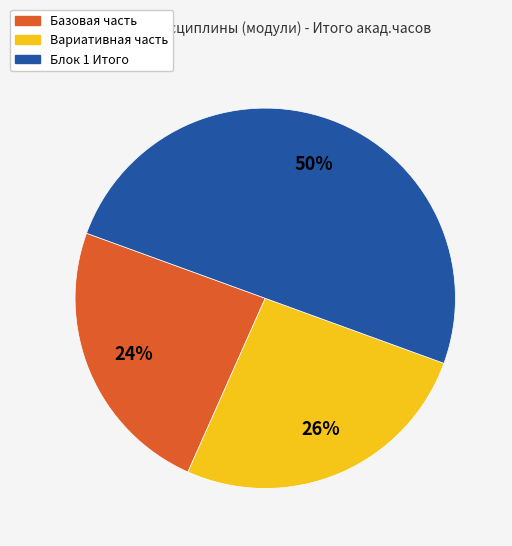

Which slice is the largest?

Блок 1 Итого